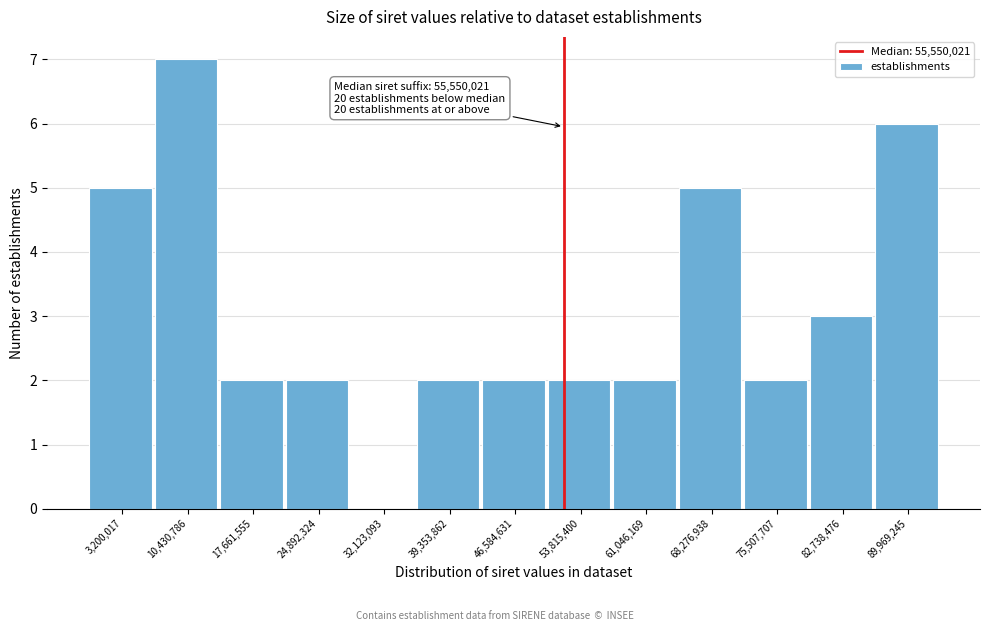

Reading left to right, extract all data points from this chart.

3,200,017=5	10,430,786=7	17,661,555=2	24,892,324=2	32,123,093=0	39,353,862=2	46,584,631=2	53,815,400=2	61,046,169=2	68,276,938=5	75,507,707=2	82,738,476=3	89,969,245=6